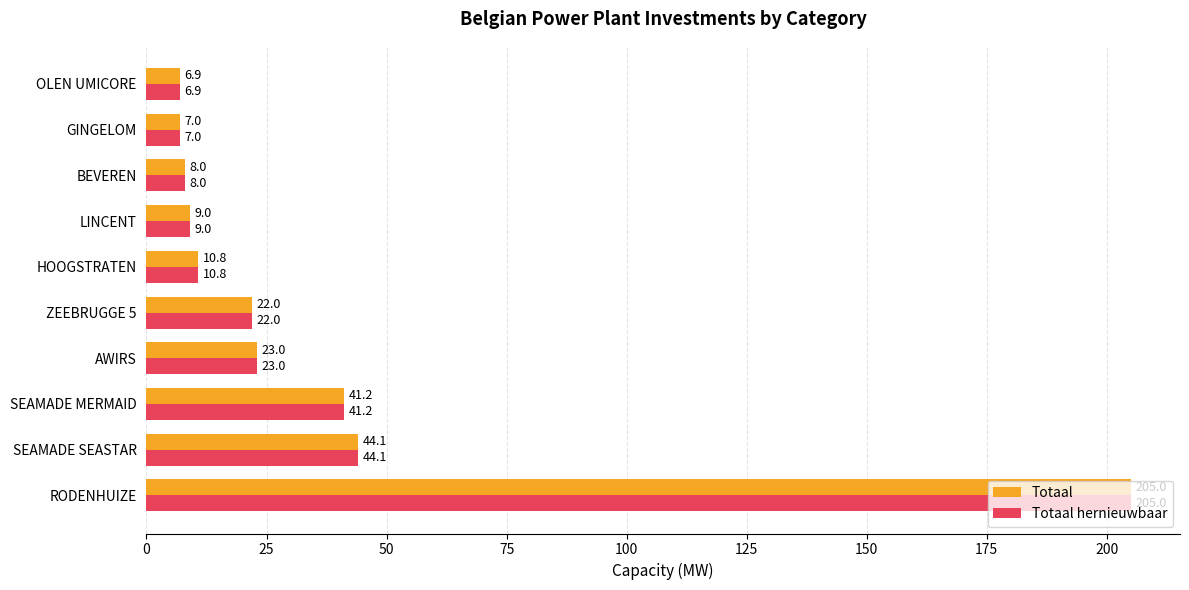

What is the maximum value for Totaal hernieuwbaar?

205.0